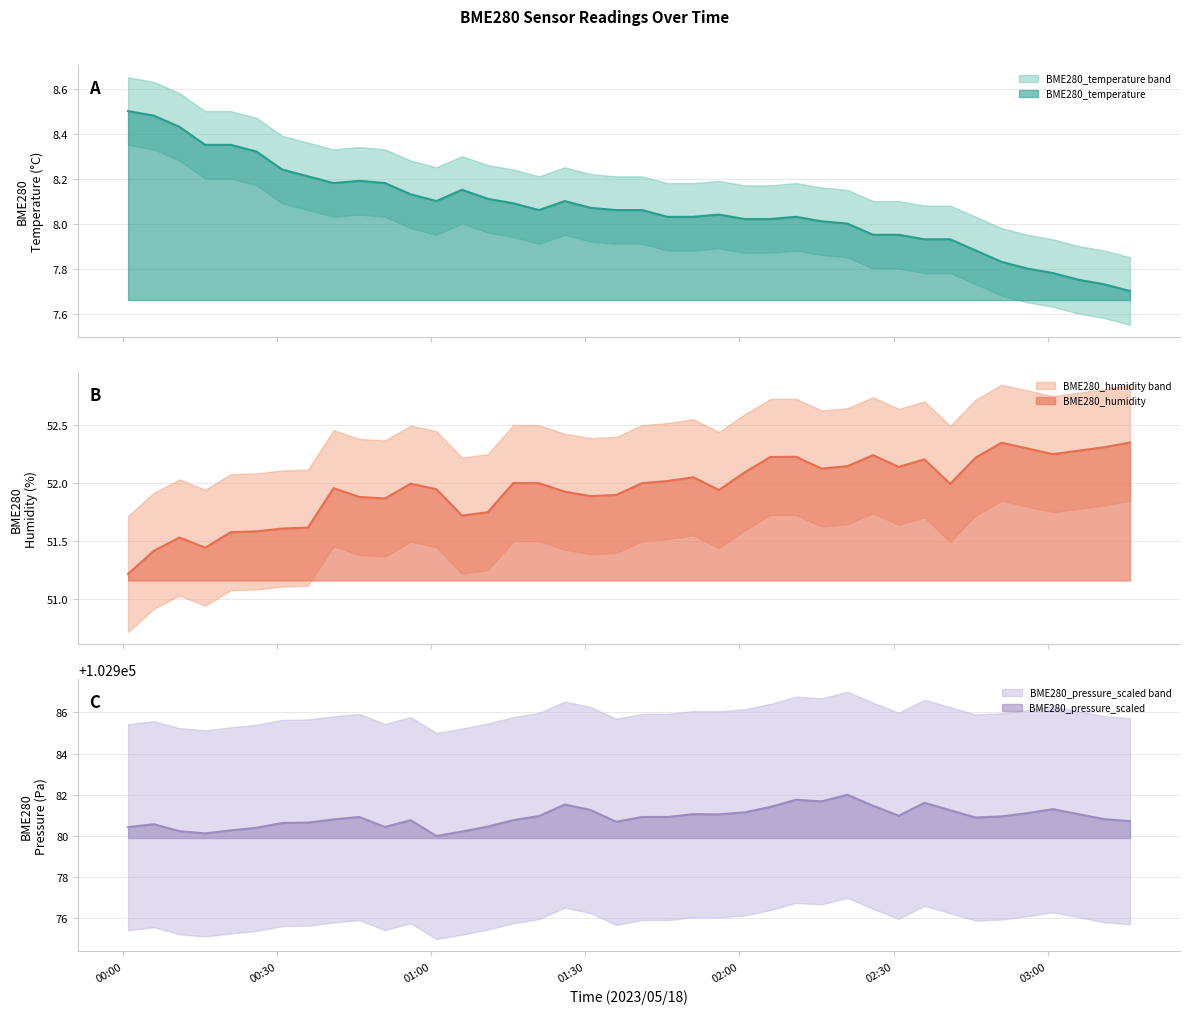

What is the minimum value for BME280_humidity?

51.2